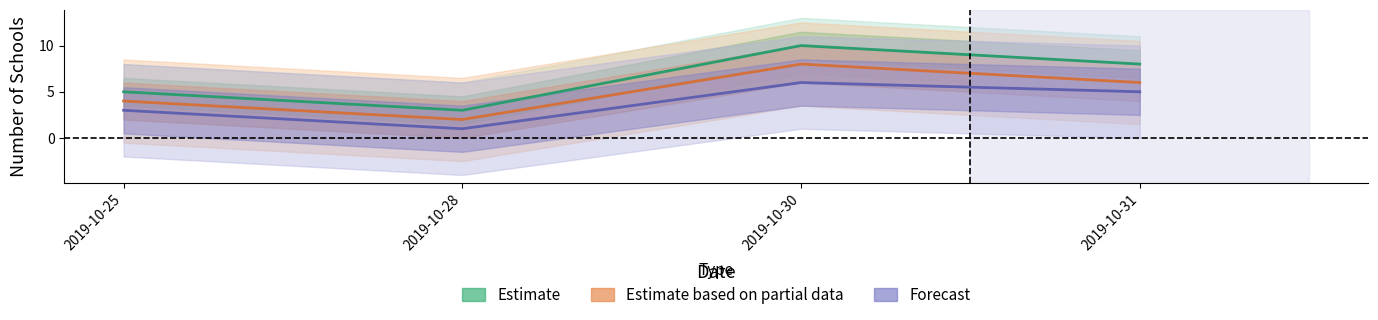

At which label does Estimate reach its minimum?

2019-10-28